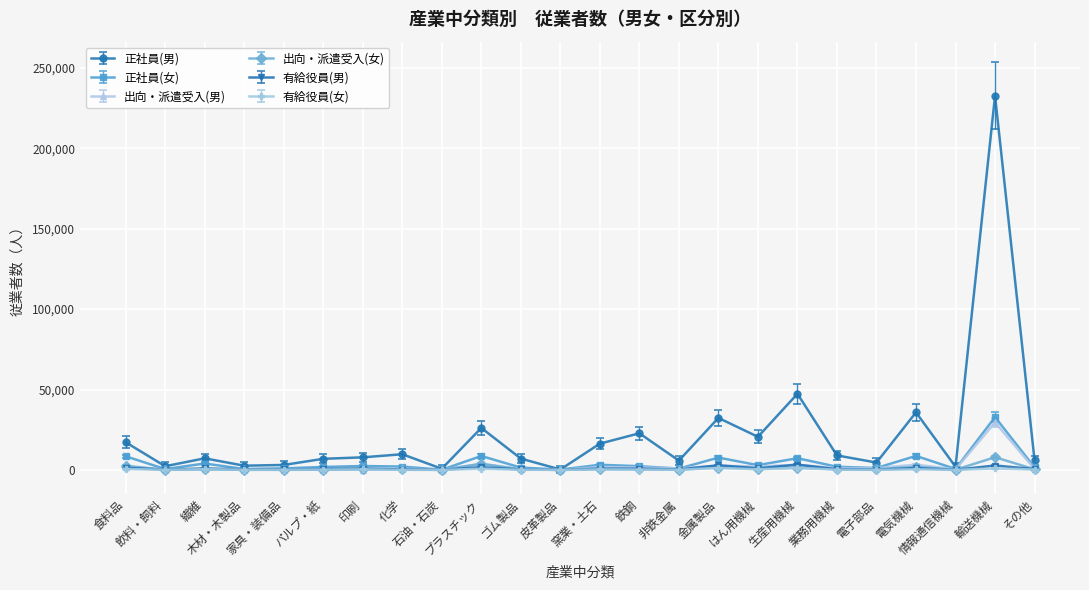

True or false: 有給役員(女) has more than 2 interior local peaks.

True